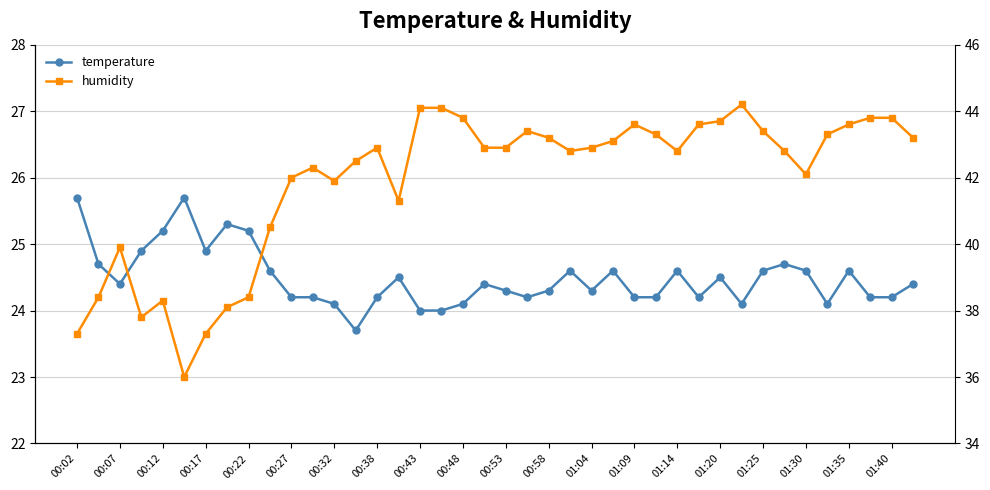

The humidity series shows 42.9 at 00:53. True or false?

True